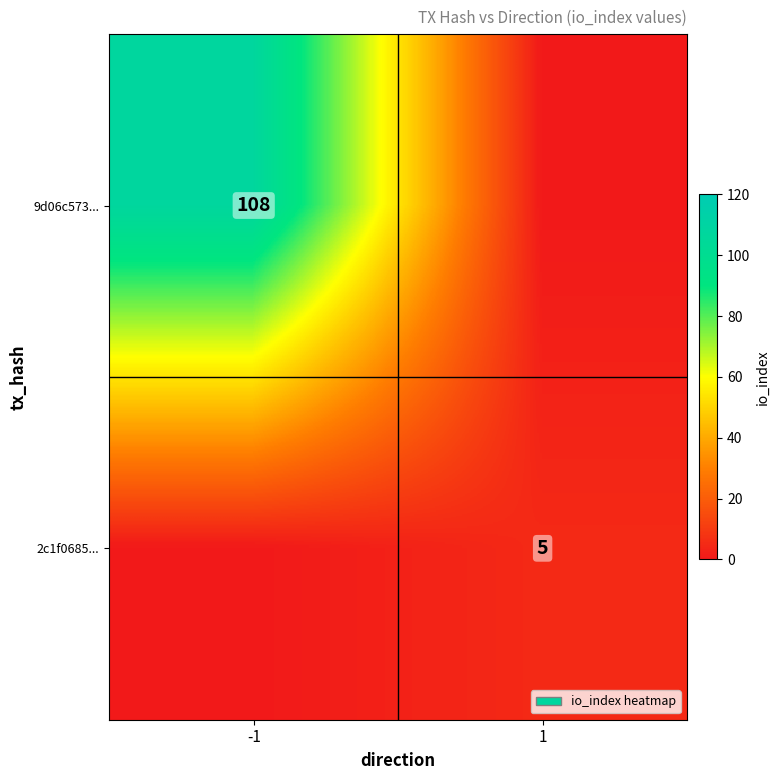

The value of 9d06c573... at -1 is 108.0. True or false?

True